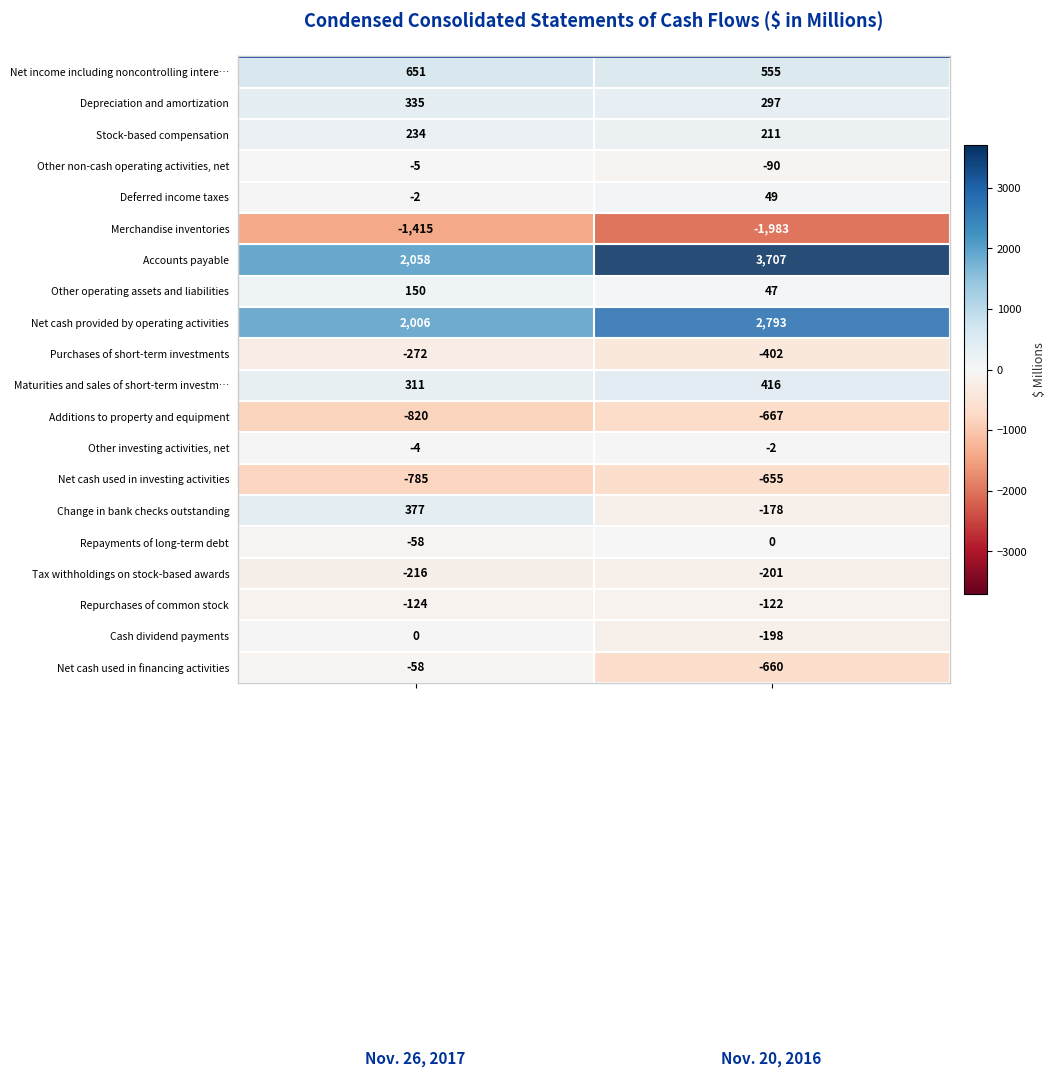

How many data points does each series have?

2